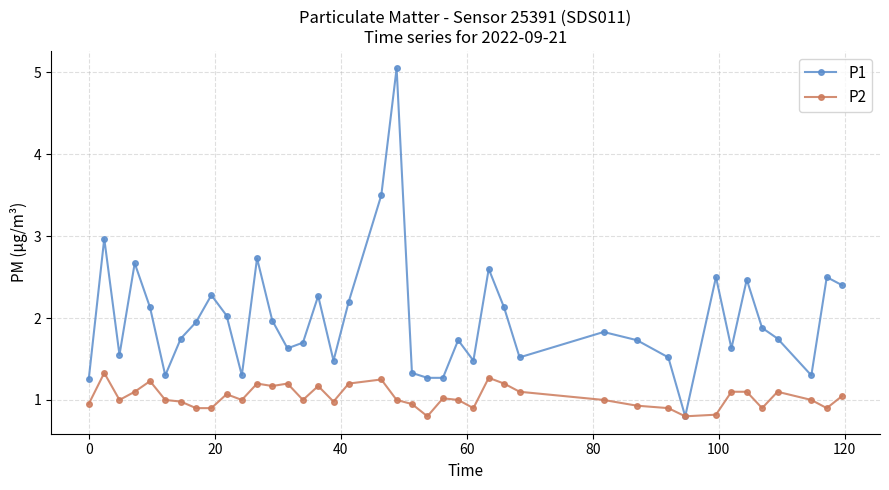

True or false: P1 has more than 1 points higher than both neighbors.

True